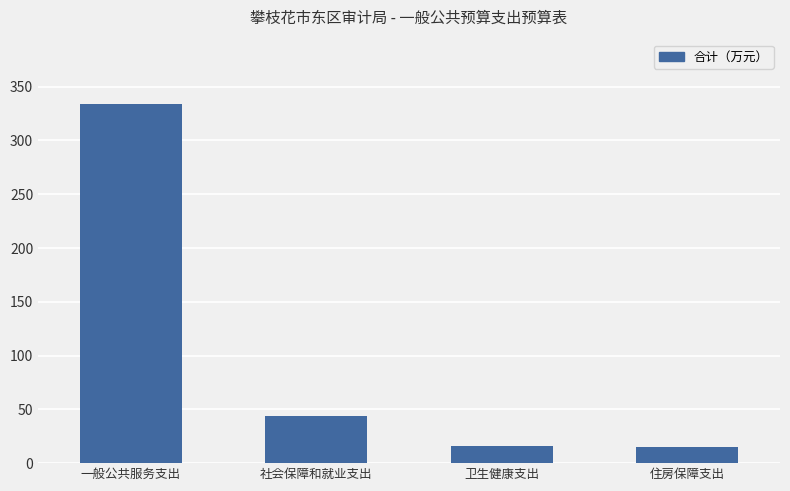

What is the difference between the second highest and second lowest values?

28.3